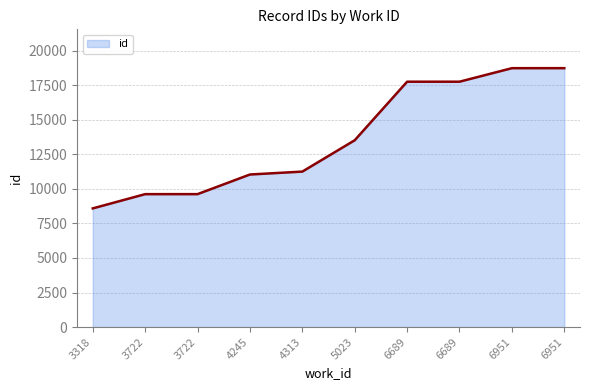

How many lines are shown in the chart?

1